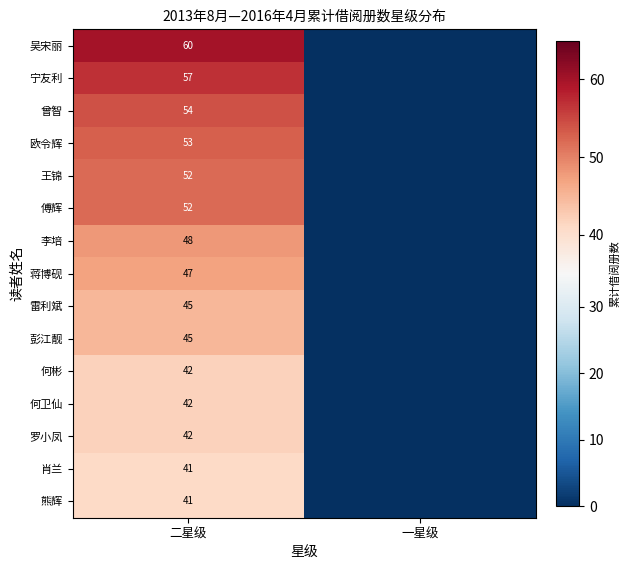

Which category has the lowest value across all series?

一星级